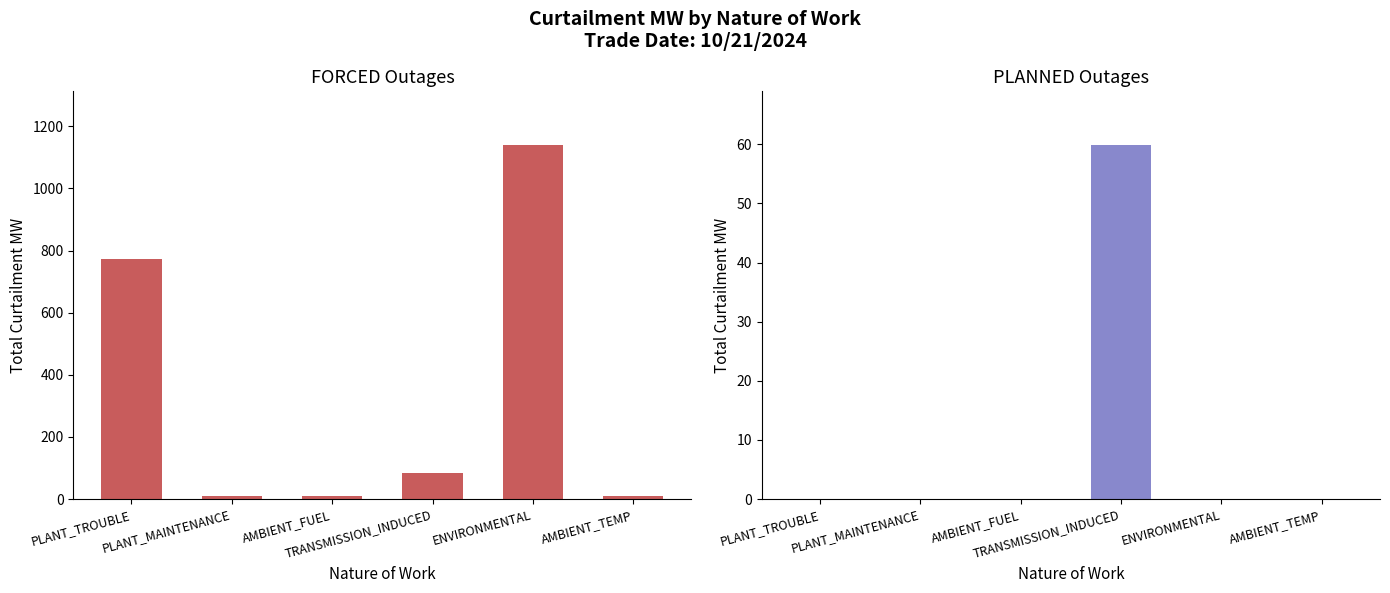

How many groups of bars are there?

6